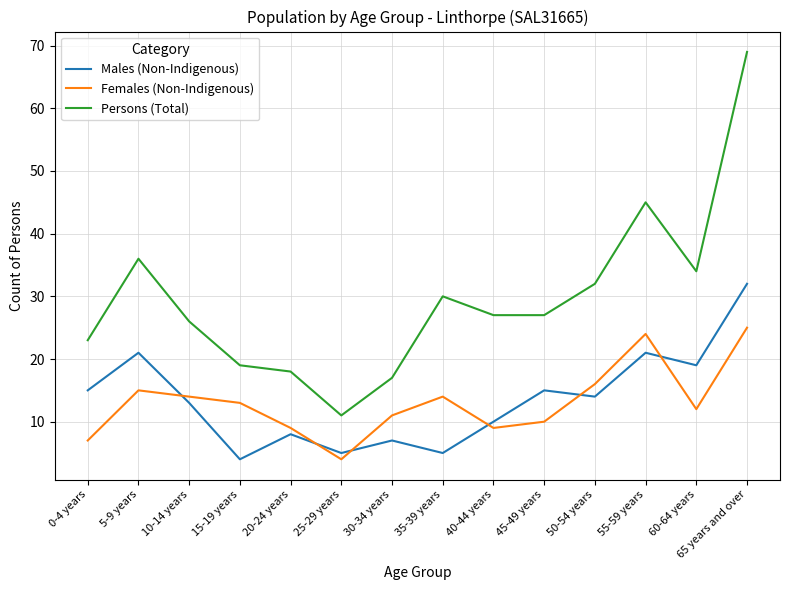

How many values in the Females (Non-Indigenous) series are below 13?

7